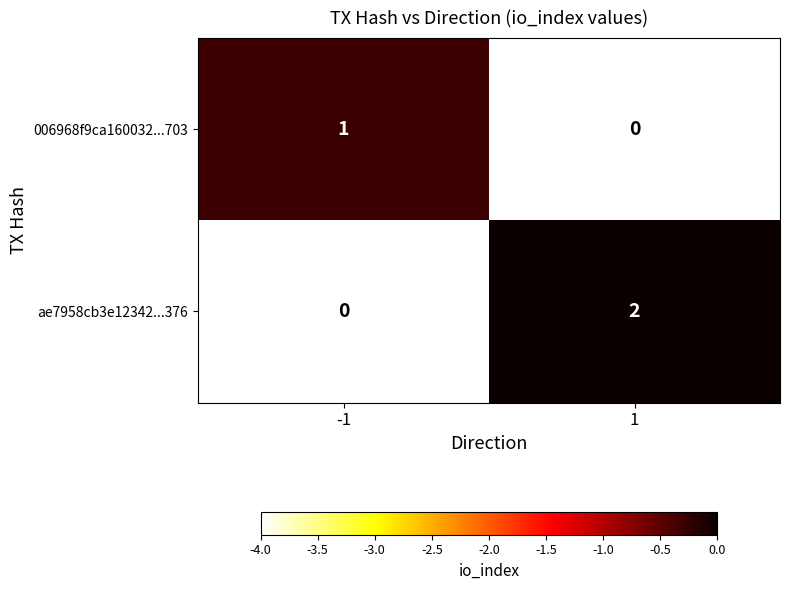

The 006968f9ca160032...703 series shows 2 at -1. True or false?

False